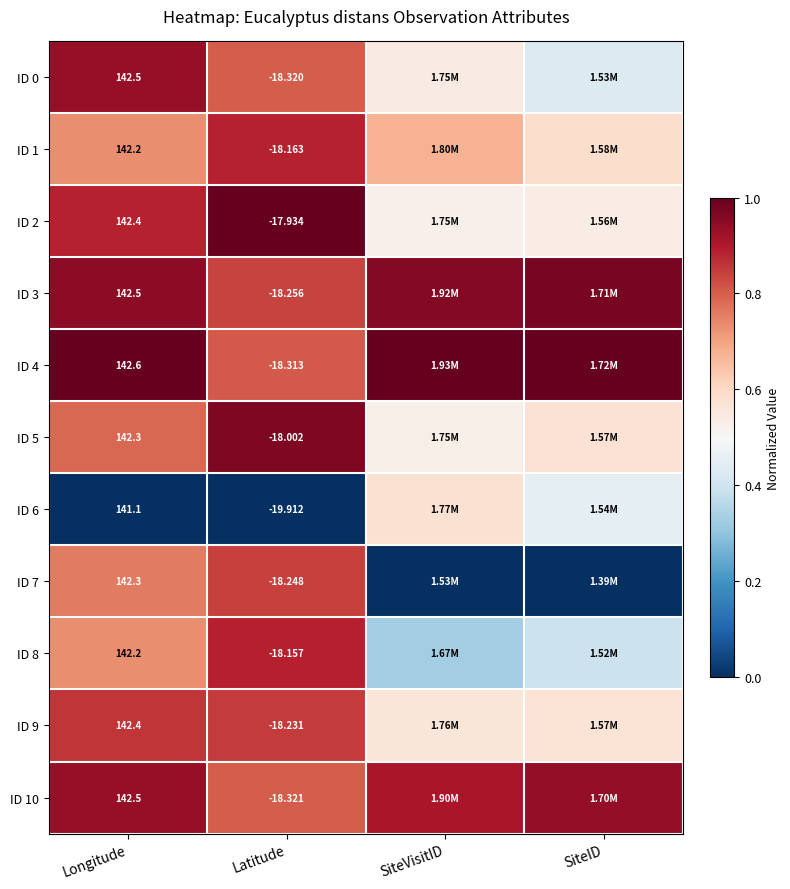

What is the difference between the highest and lowest values at Latitude?

2.0